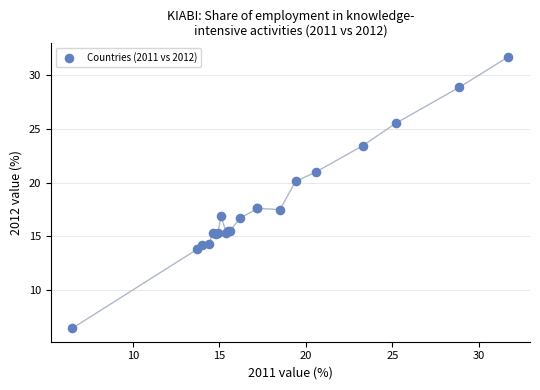

What Y value in the scatter plot is closest to 19?

20.1